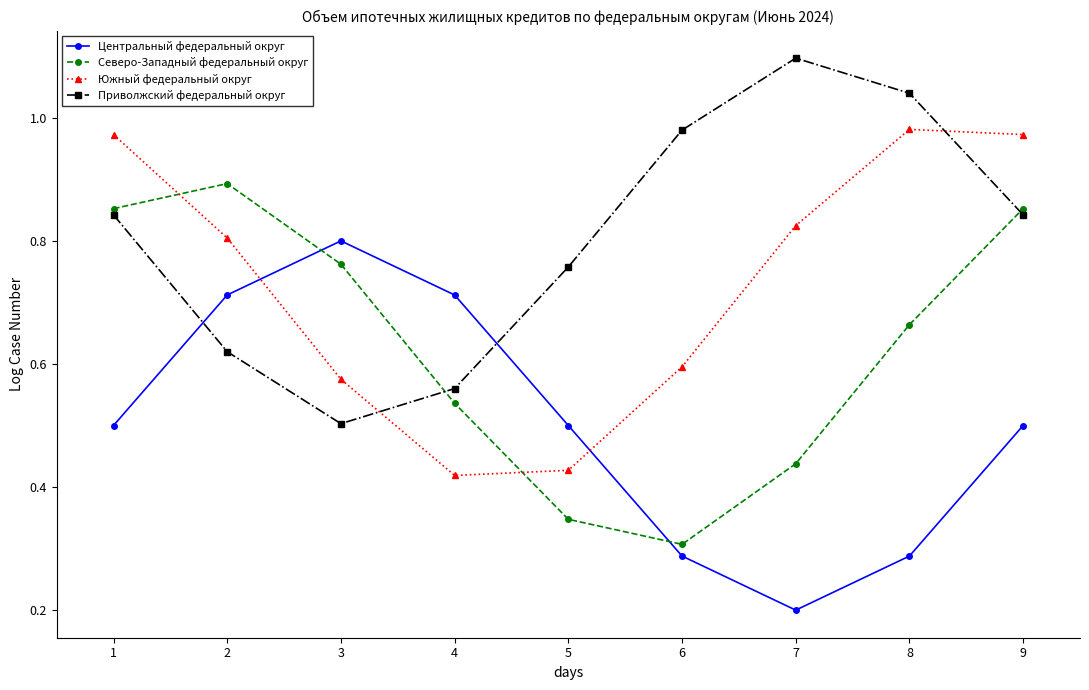

True or false: Приволжский федеральный округ has a value of 1.7 at 7.

False